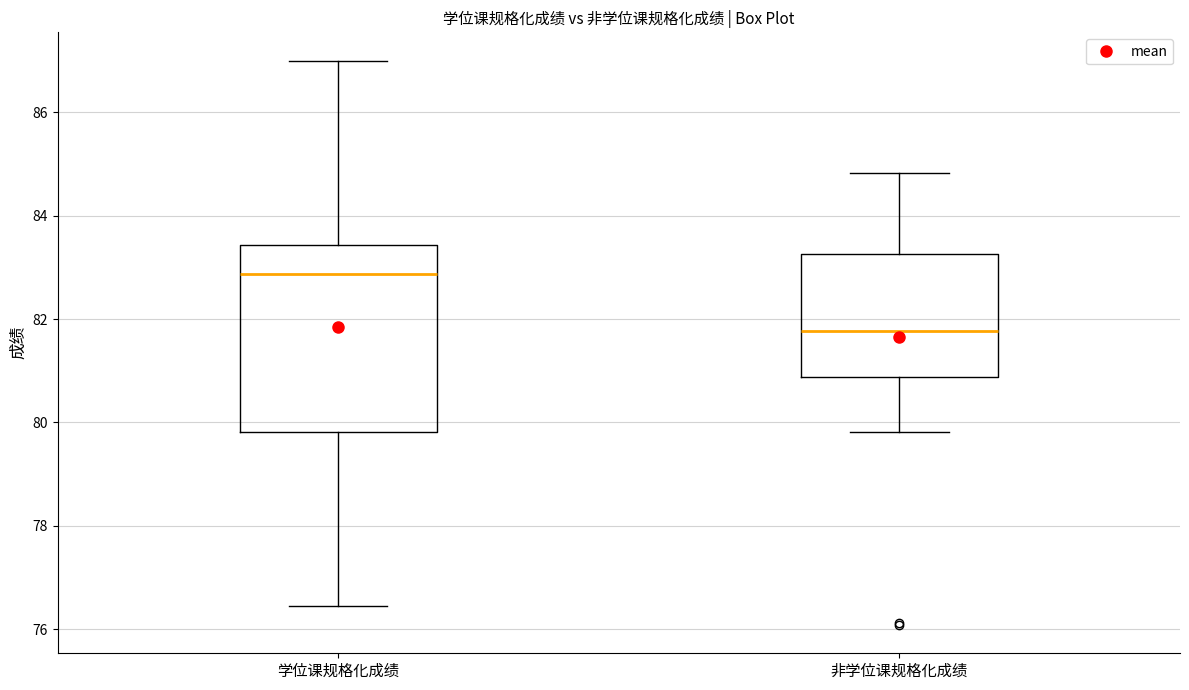

Which box has the highest median line?

学位课规格化成绩